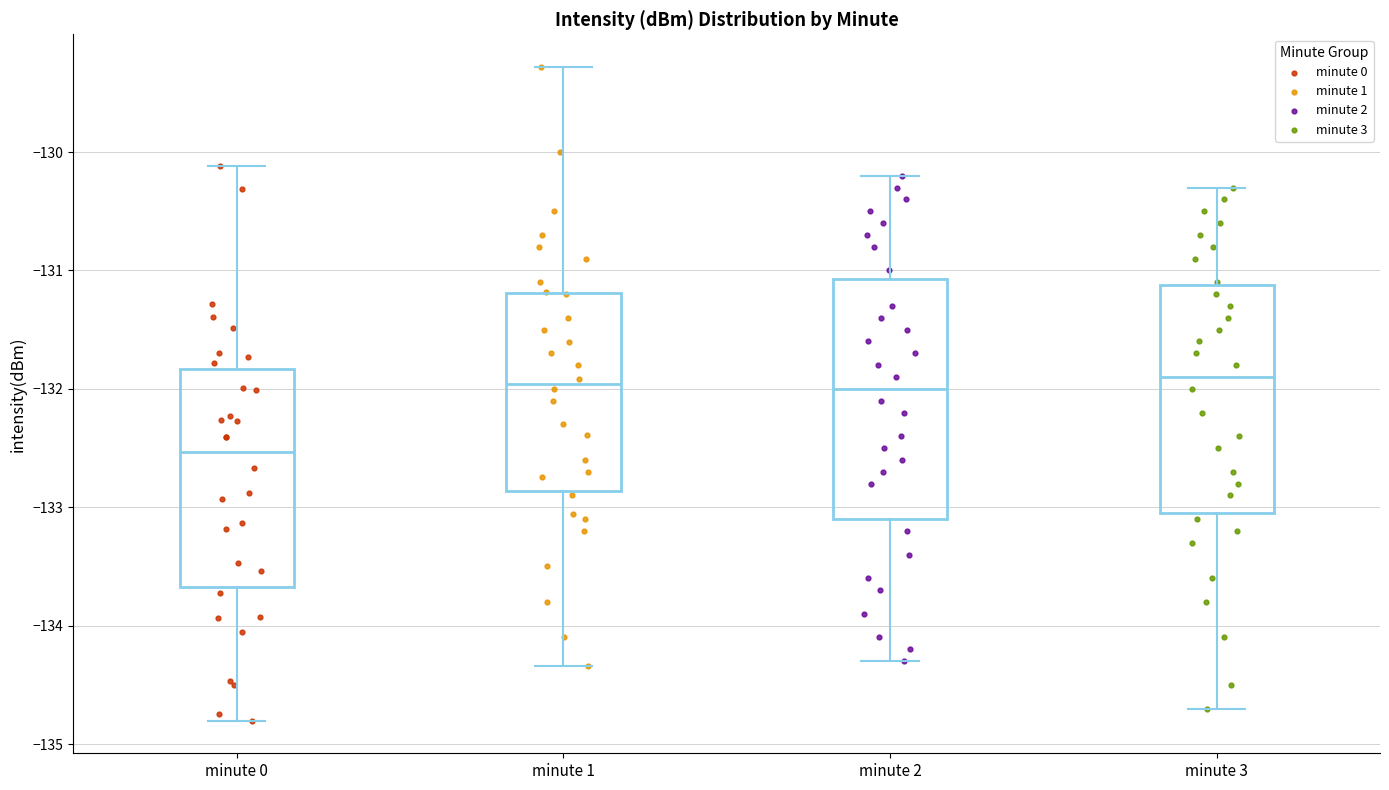

Where is the upper edge of the box for minute 0 on the y-axis? The values are not printed on the chart, so give them approximately, as read against the axis.

-131.8